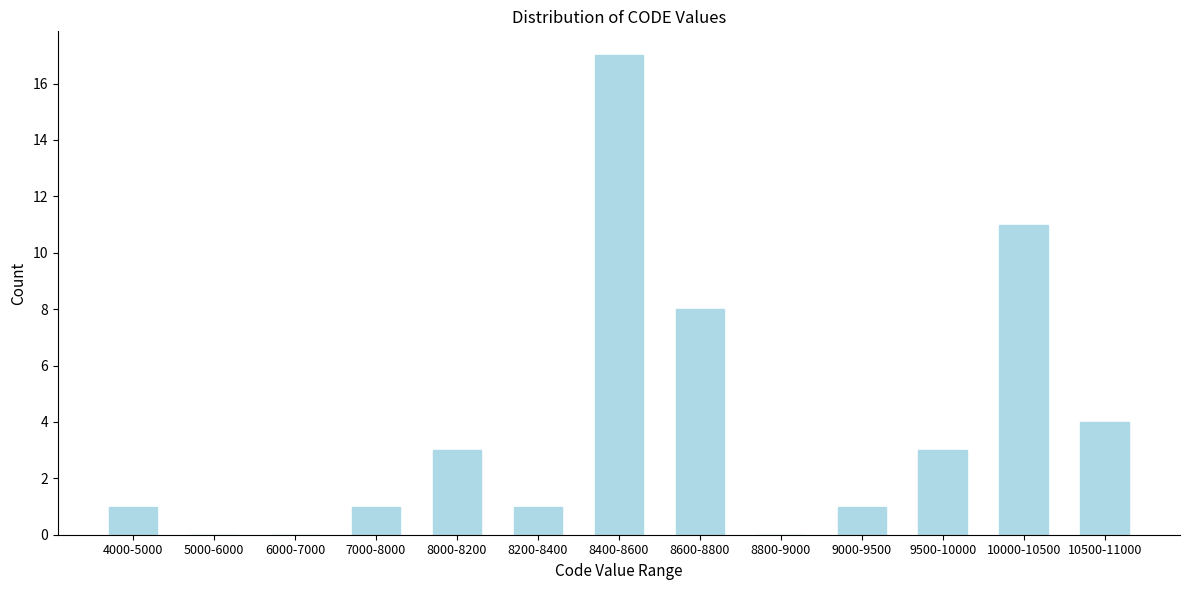

Reading left to right, list all the values displayed in this chart.

4000-5000=1	5000-6000=0	6000-7000=0	7000-8000=1	8000-8200=3	8200-8400=1	8400-8600=17	8600-8800=8	8800-9000=0	9000-9500=1	9500-10000=3	10000-10500=11	10500-11000=4